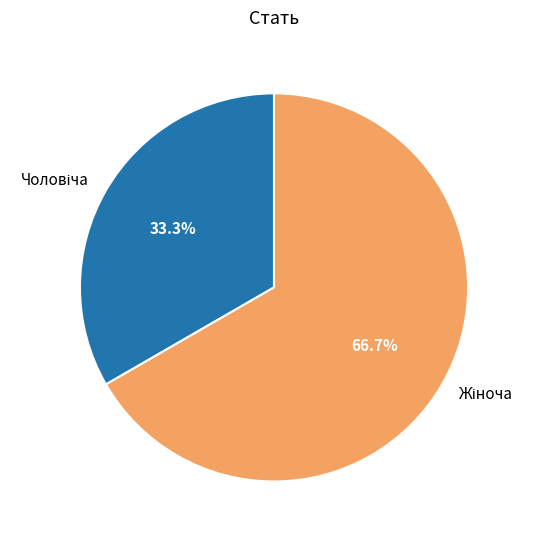

How many slices are in this pie chart?

2